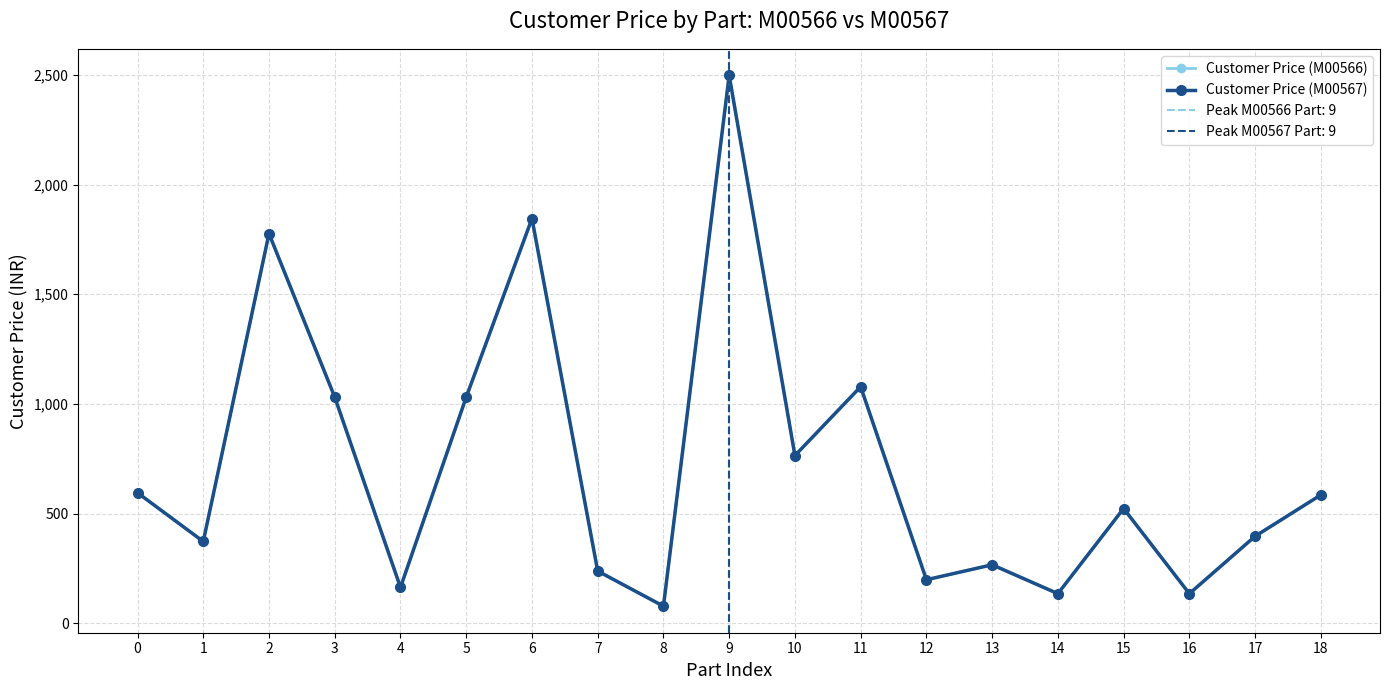

Rank the series at 12 from highest to lowest value.

Customer Price (M00566), Customer Price (M00567)